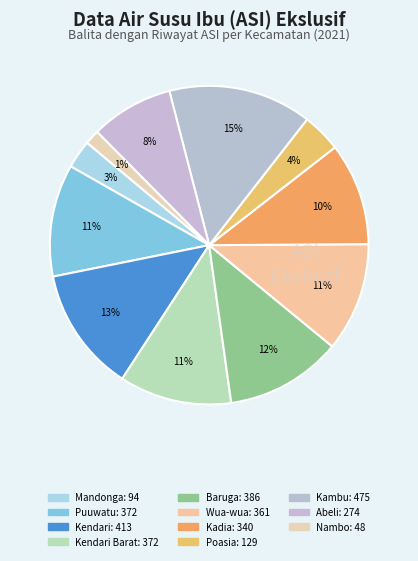

Which category has the smallest portion of the pie?

Nambo